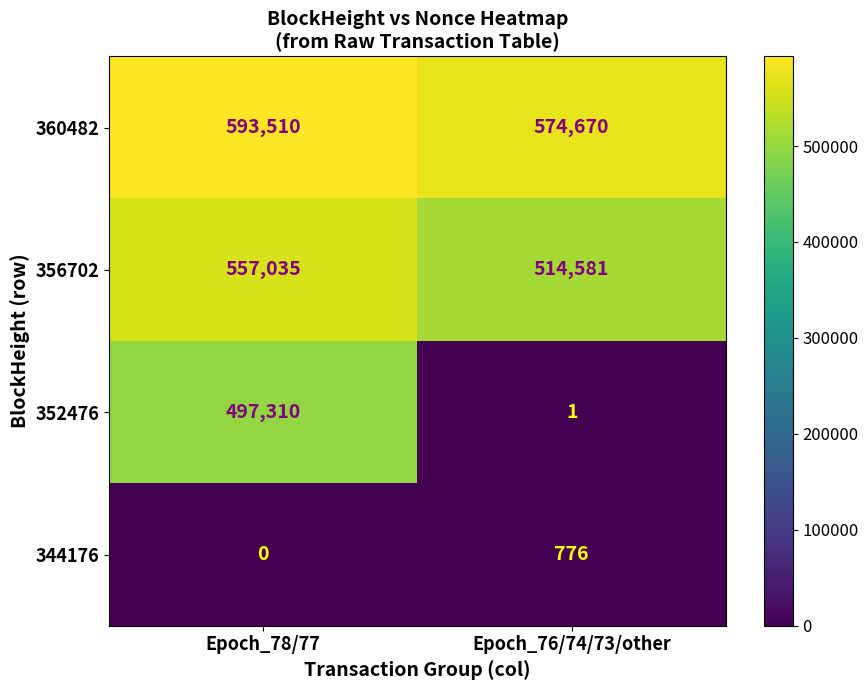

True or false: 356702 has a value of 514581 at Epoch_76/74/73/other.

True